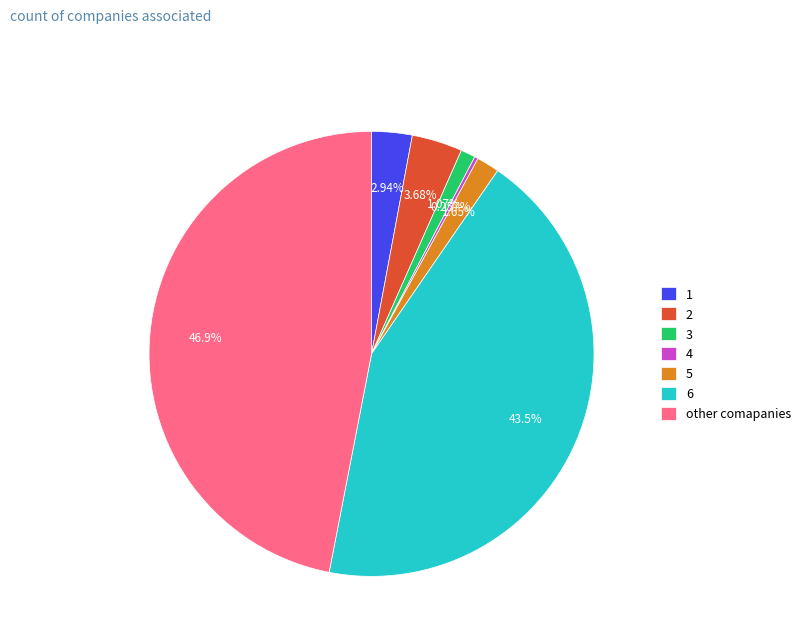

Which slice is the largest?

other comapanies